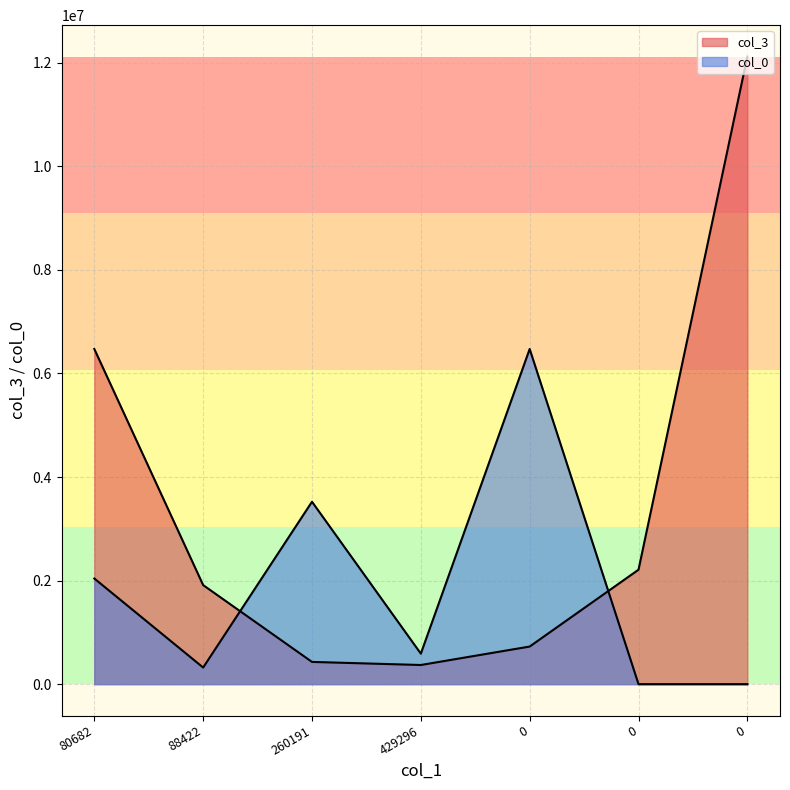

Where is col_3 nearest to the value 6245337?

80682